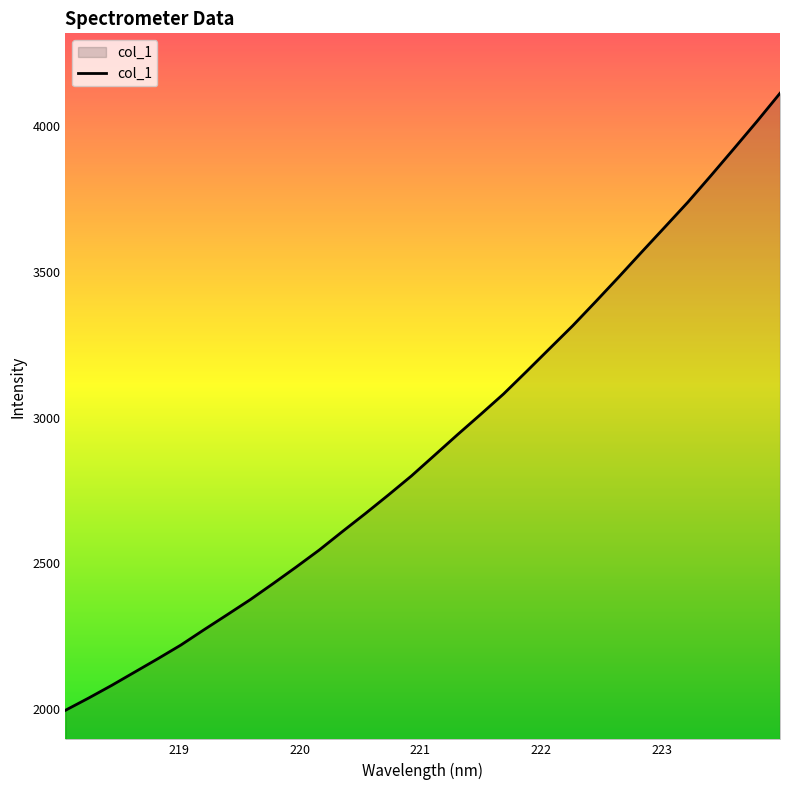

What is the difference between the maximum and minimum values?

2117.3